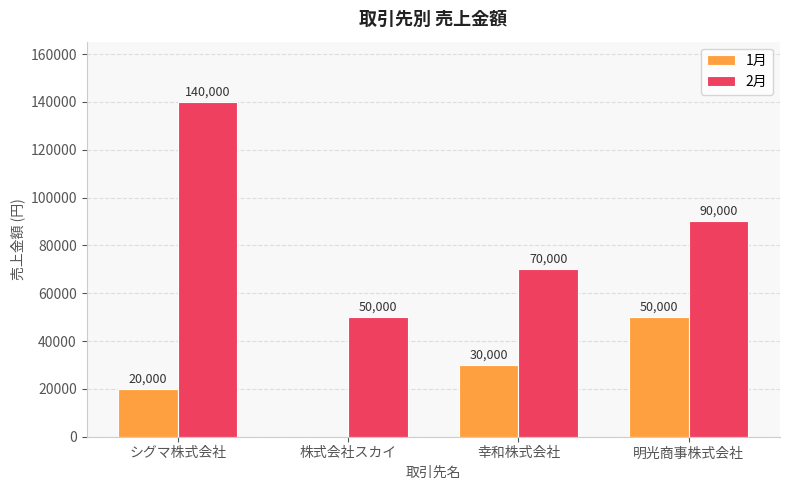

What is the approximate value of 1月 at 幸和株式会社, to the nearest 50?

30000